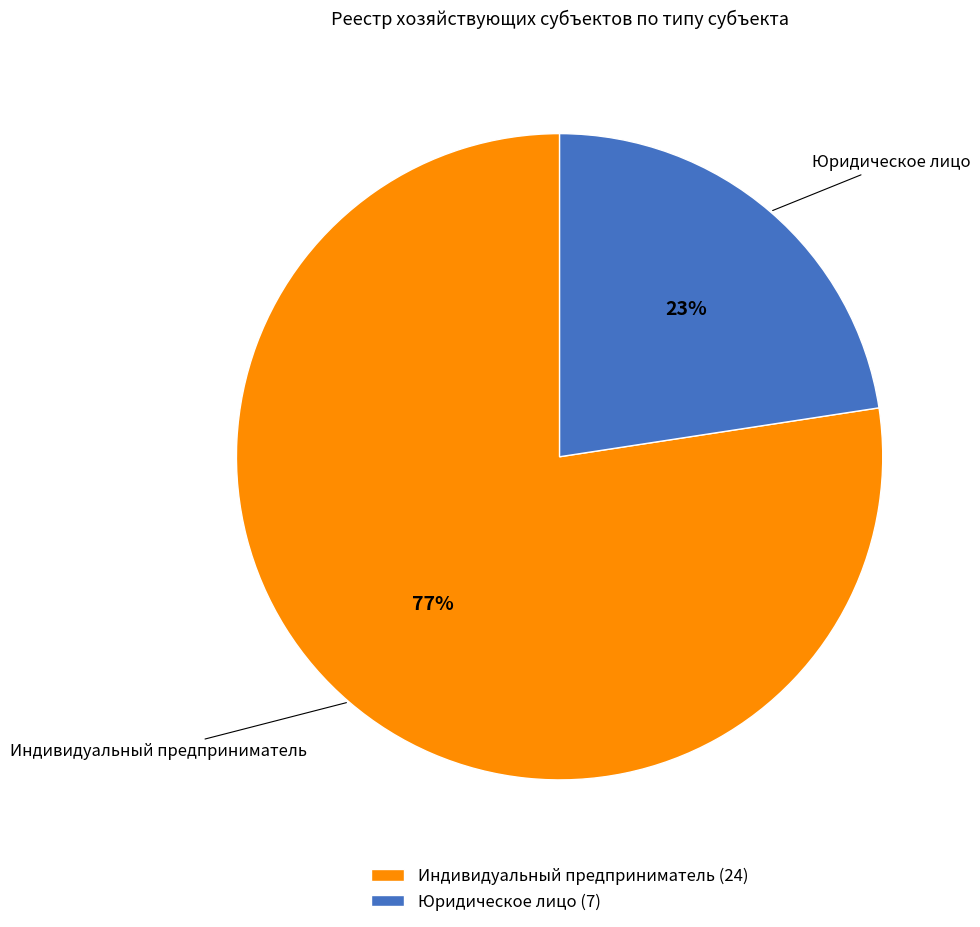

The Юридическое лицо slice represents 23% of the pie. True or false?

True